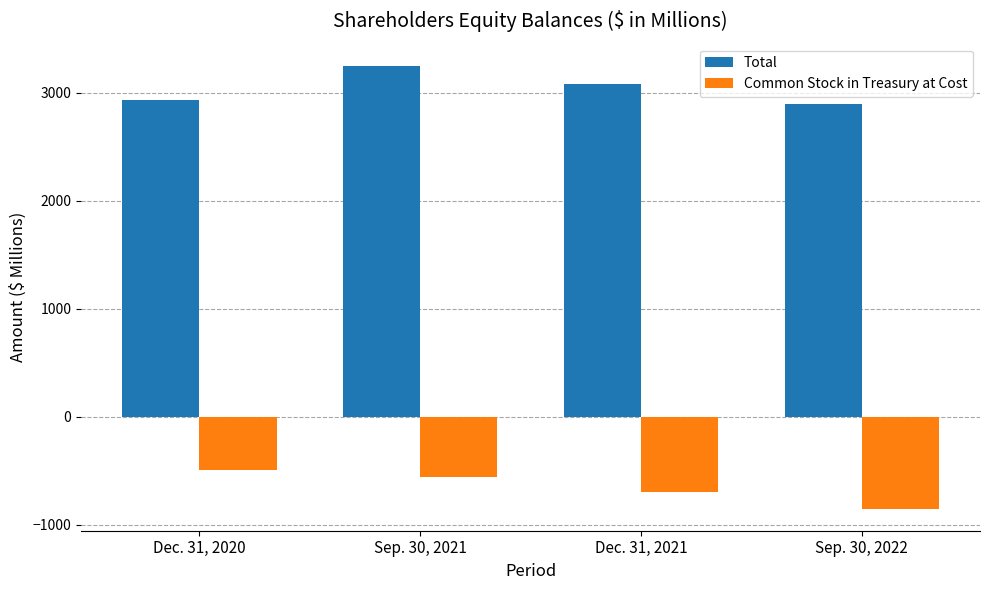

Reading left to right, transcribe all the data shown in this chart.

Total: Dec. 31, 2020=2932.6	Sep. 30, 2021=3247.8	Dec. 31, 2021=3076.4	Sep. 30, 2022=2891.3
Common Stock in Treasury at Cost: Dec. 31, 2020=-487.5	Sep. 30, 2021=-555.8	Dec. 31, 2021=-698.7	Sep. 30, 2022=-848.6